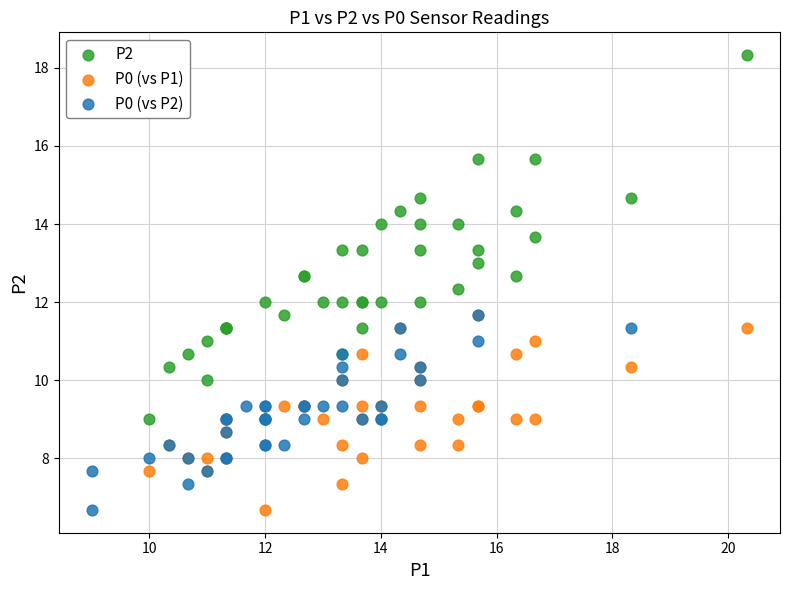

What are all the series names shown in the legend?

P2, P0 (vs P1), P0 (vs P2)